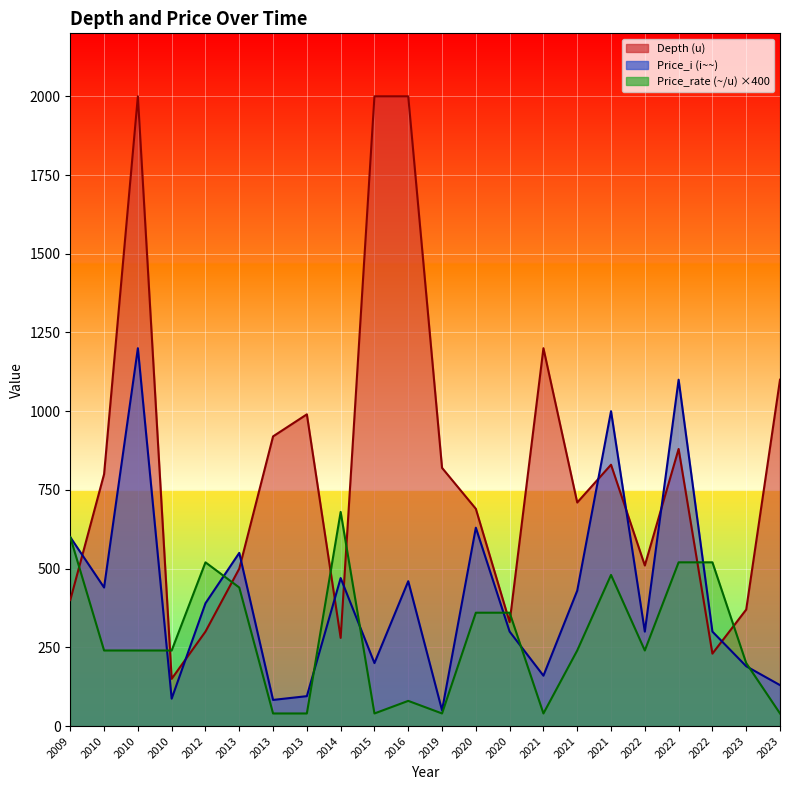

List the series in order of their peak value, highest first.

Depth (u), Price_i (i~~), Price_rate (~/u)